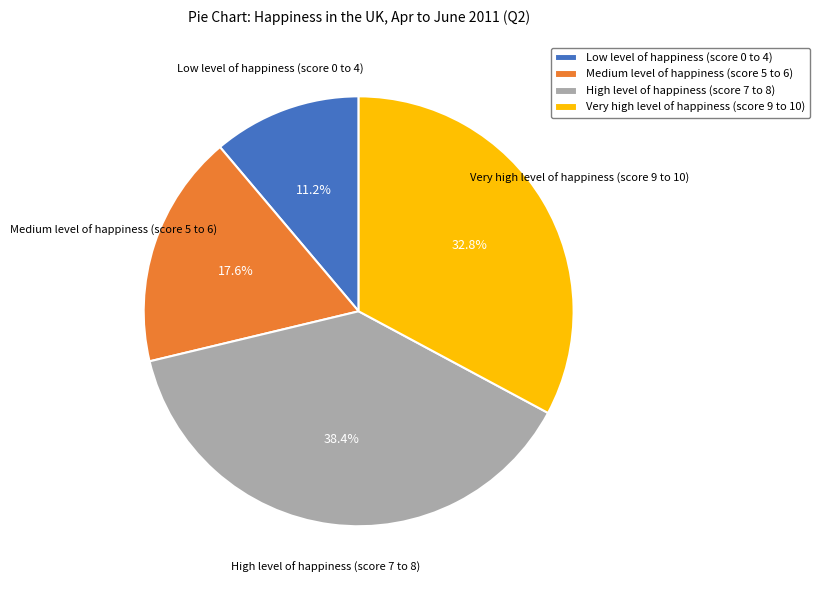

Rank the categories by value from highest to lowest.

High level of happiness (score 7 to 8), Very high level of happiness (score 9 to 10), Medium level of happiness (score 5 to 6), Low level of happiness (score 0 to 4)